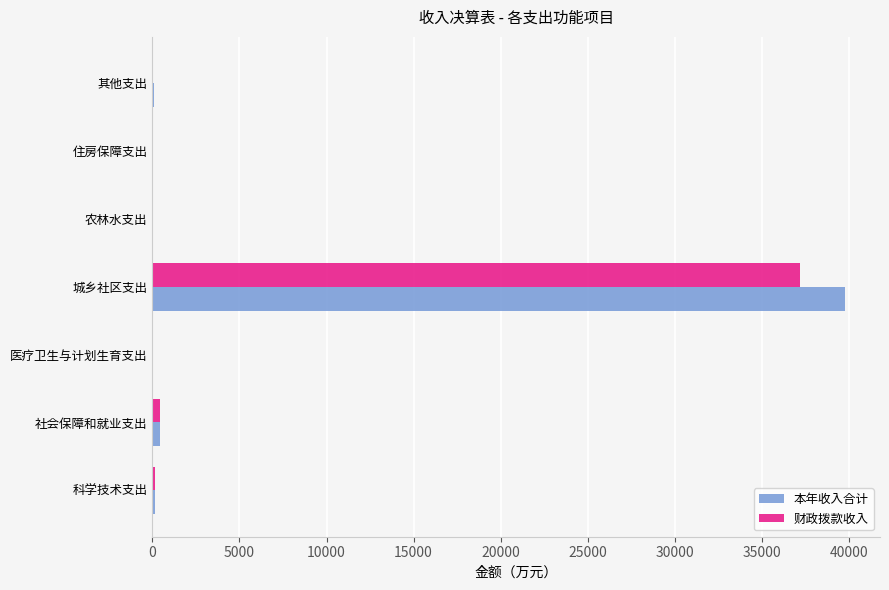

Count the number of categories in the chart.

7